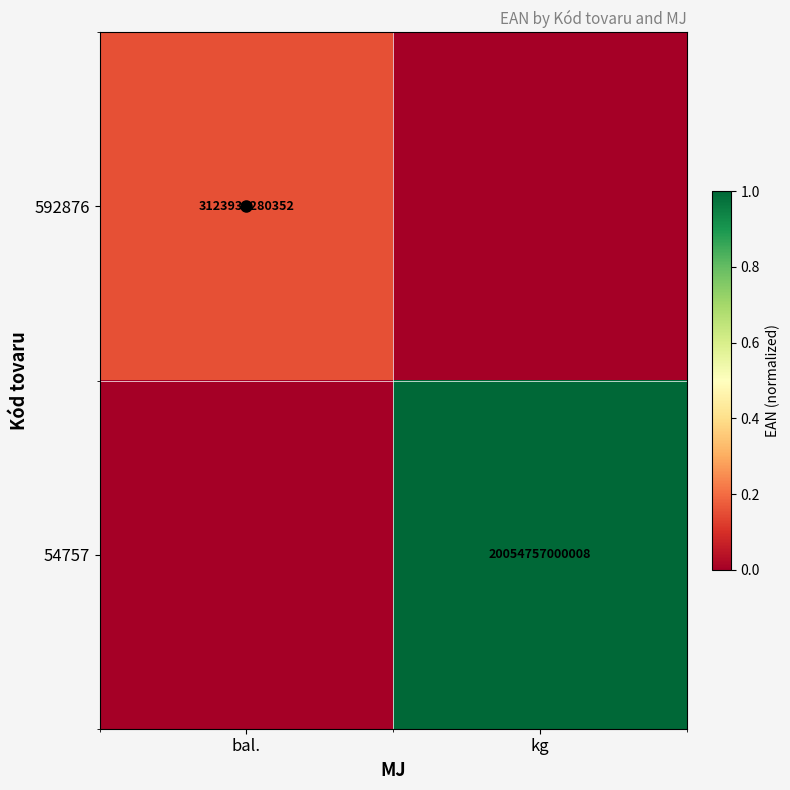

Is it true that 54757 equals 0.0 at bal.?

True